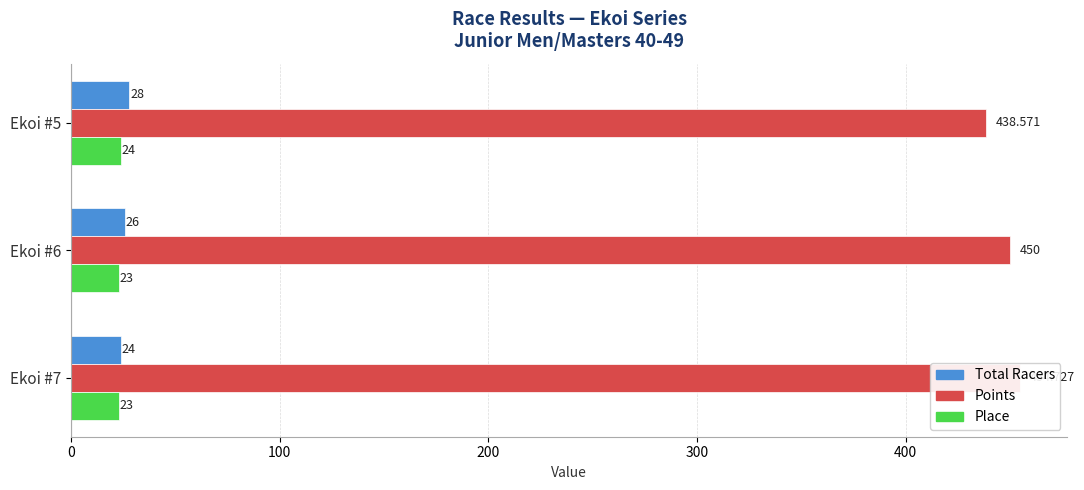

What is the difference between the Points values at Ekoi #6 and Ekoi #5?

11.4